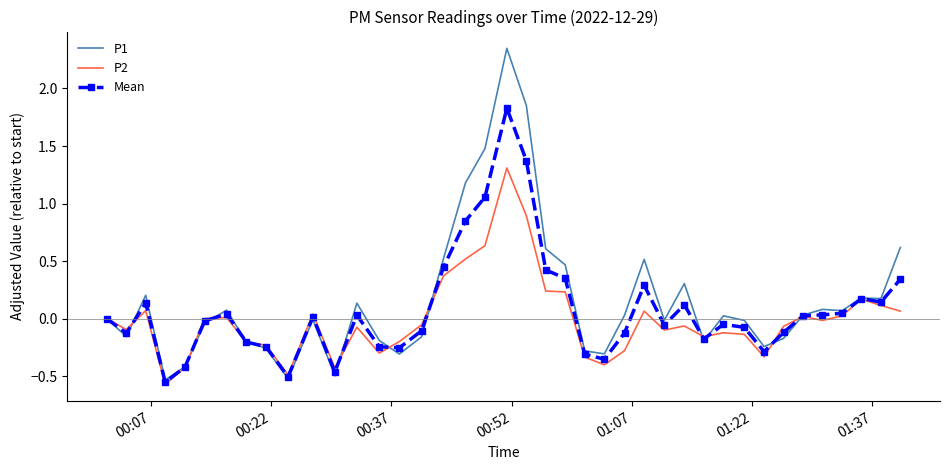

Which series has the widest spread of values?

P1